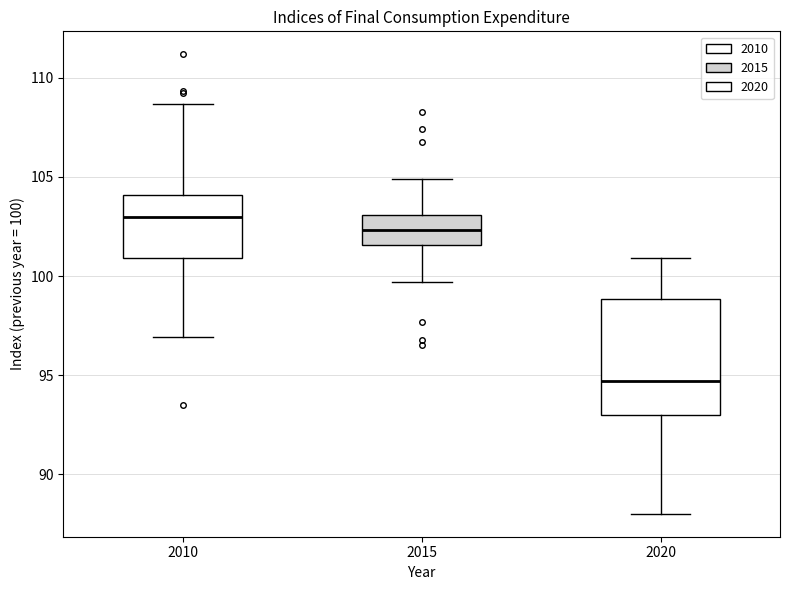

Reading left to right, transcribe this box plot: for each box, give where its median line is, the range the box spans, and where its two whiskers end, as read against the y-axis. The values are not printed on the chart, so give them approximately, as read against the axis.

2010: median 103.0, box 101.0 to 104.0, whiskers 97.0 to 108.5
2015: median 102.5, box 101.5 to 103.0, whiskers 99.5 to 105.0
2020: median 94.5, box 93.0 to 99.0, whiskers 88.0 to 101.0